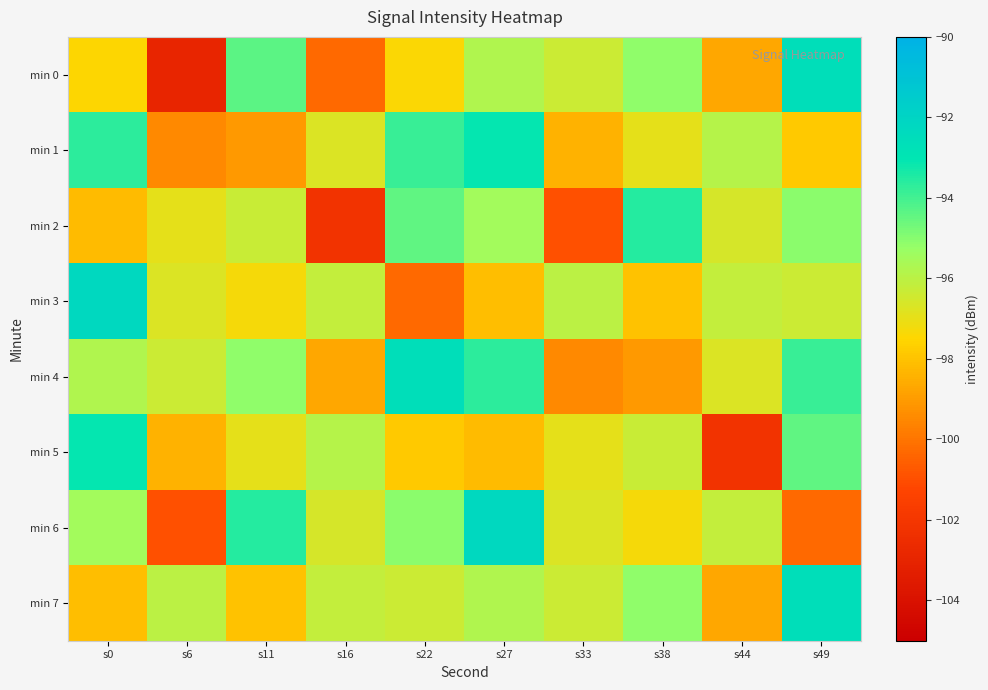

At how many categories does at least one series exceed -98?

10